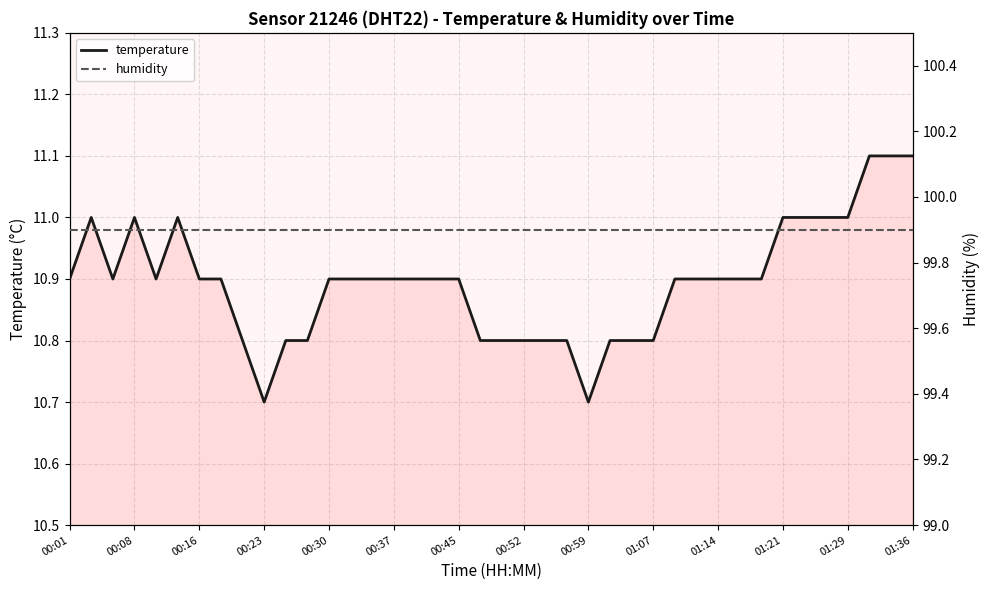

Is it true that the value at 01:09 is 3.0?

False